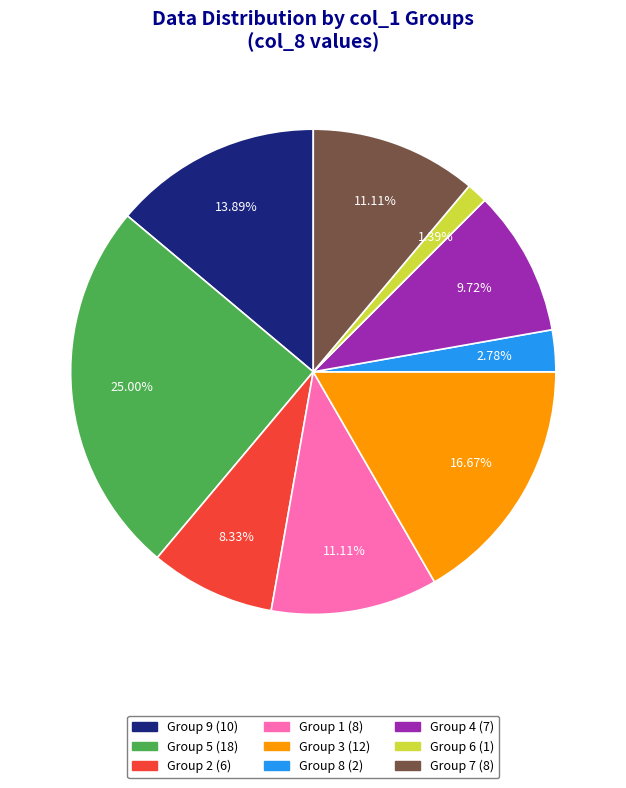

Is there a majority slice in this chart?

No